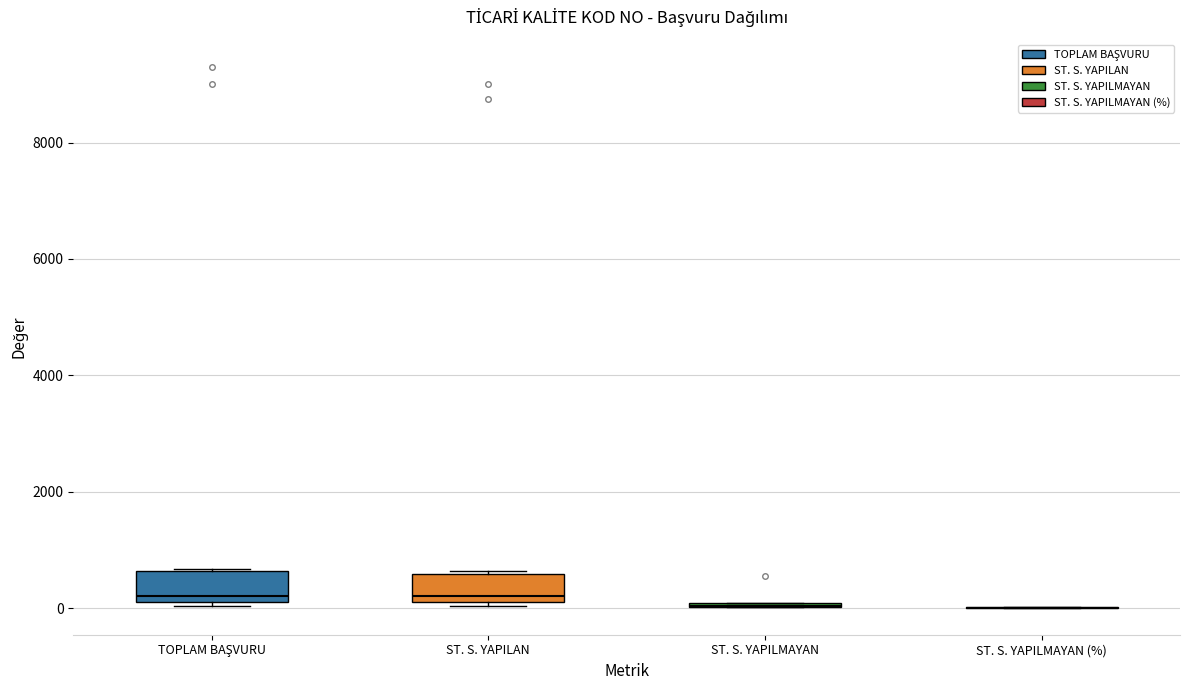

Reading left to right, transcribe this box plot: for each box, give where its median line is, the range the box spans, and where its two whiskers end, as read against the y-axis. The values are not printed on the chart, so give them approximately, as read against the axis.

TOPLAM BAŞVURU: median 200 (just above the box's lower edge), box 200 to 600, whiskers 0 to 600
ST. S. YAPILAN: median 200 (just above the box's lower edge), box 200 to 600, whiskers 0 to 600 (just above the box's upper edge)
ST. S. YAPILMAYAN: box collapsed to a line at 0, whiskers 0 to 0
ST. S. YAPILMAYAN (%): box collapsed to a line at 0, whiskers 0 to 0